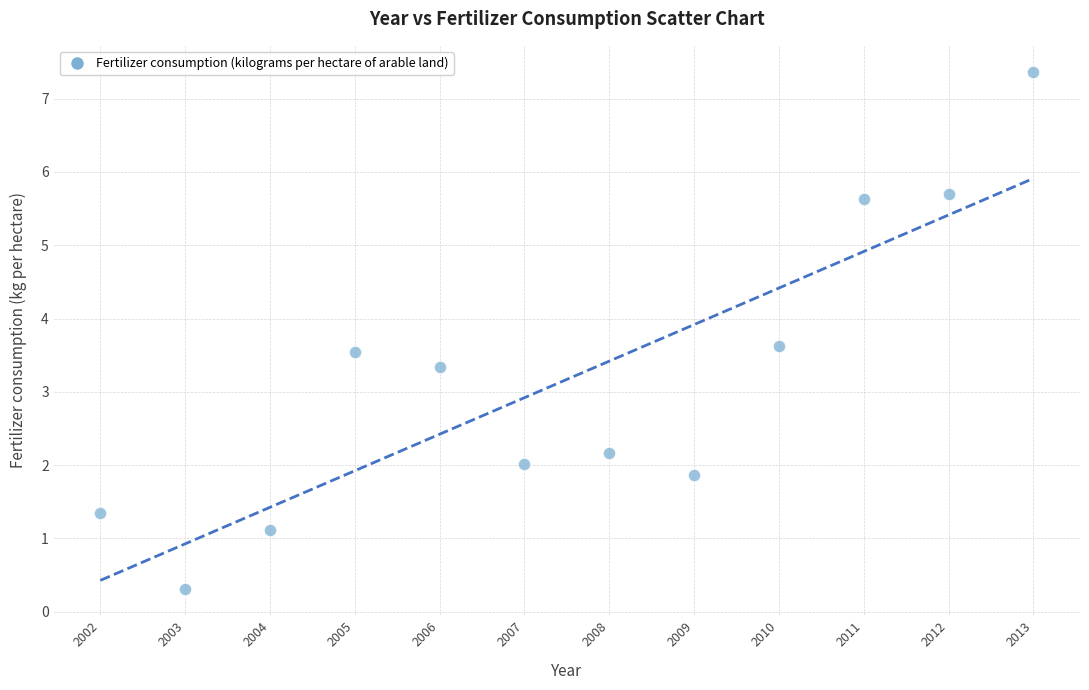

What is the average X value?

2007.5